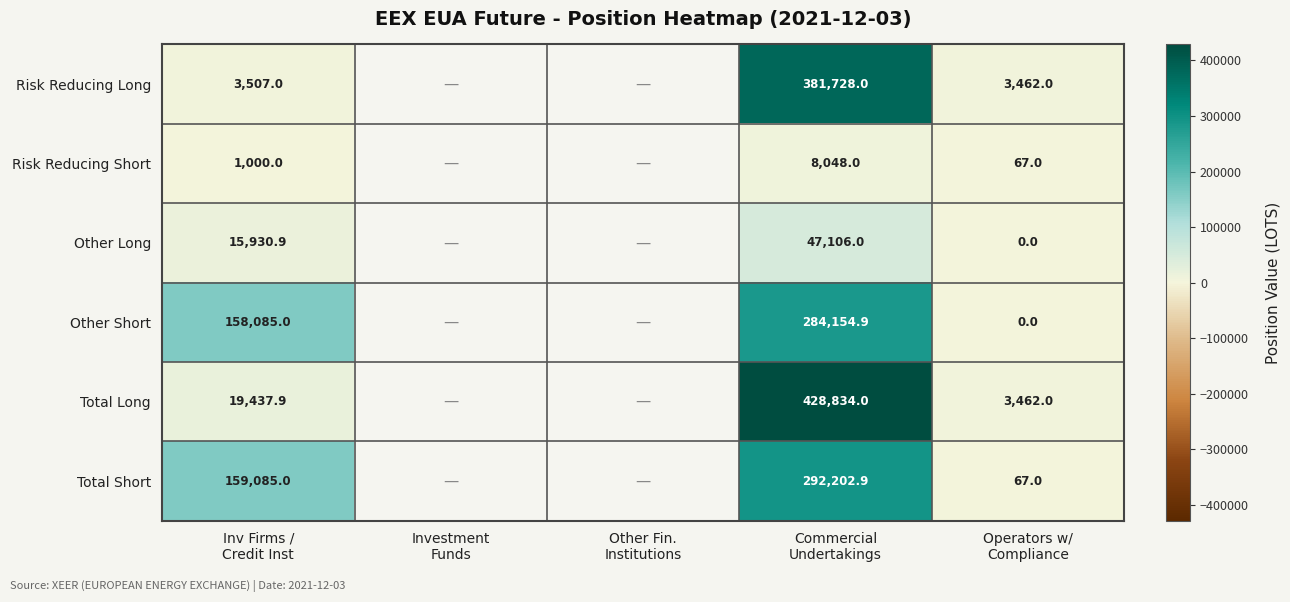

What value does the Total Short series have at Commercial Undertakings?

292202.9